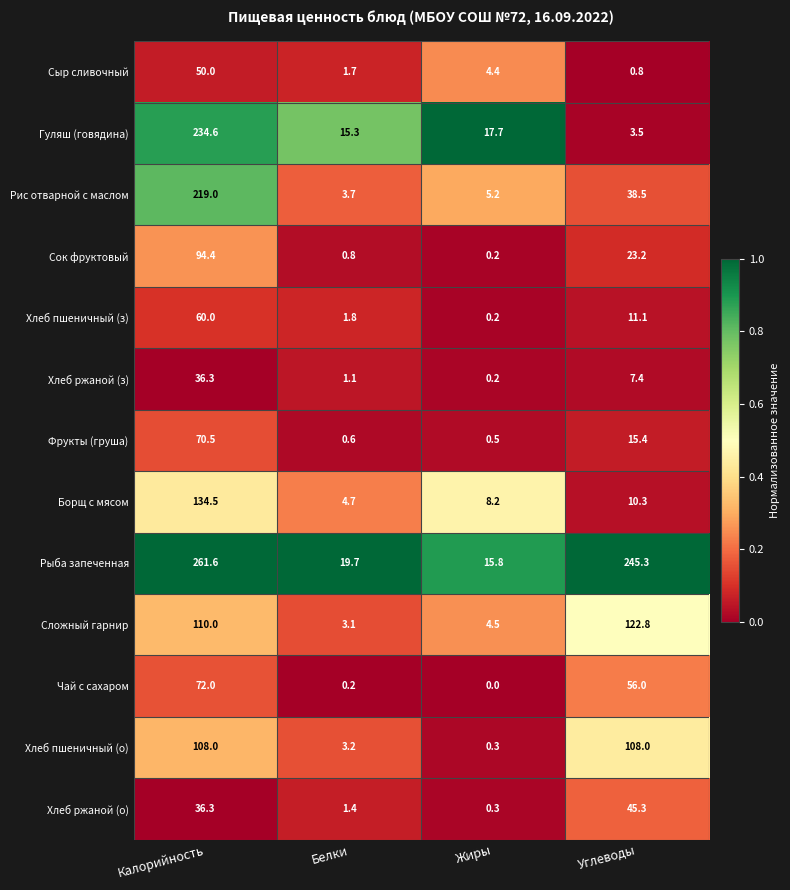

What is the total value across all series at Белки?

57.3